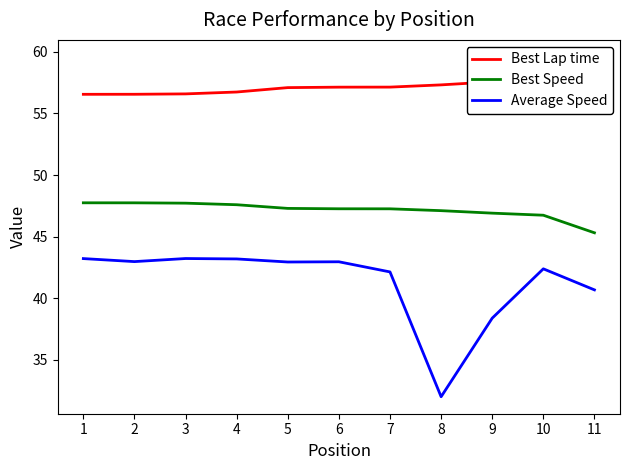

What is the average value of the Best Speed series?

47.2